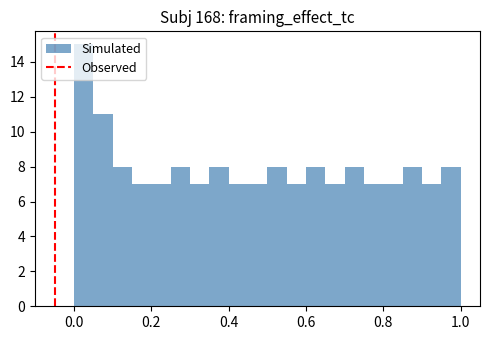

Around what value on the x-axis is the tallest bar? Give the approximate position of its centre, as read against the axis.

0.02